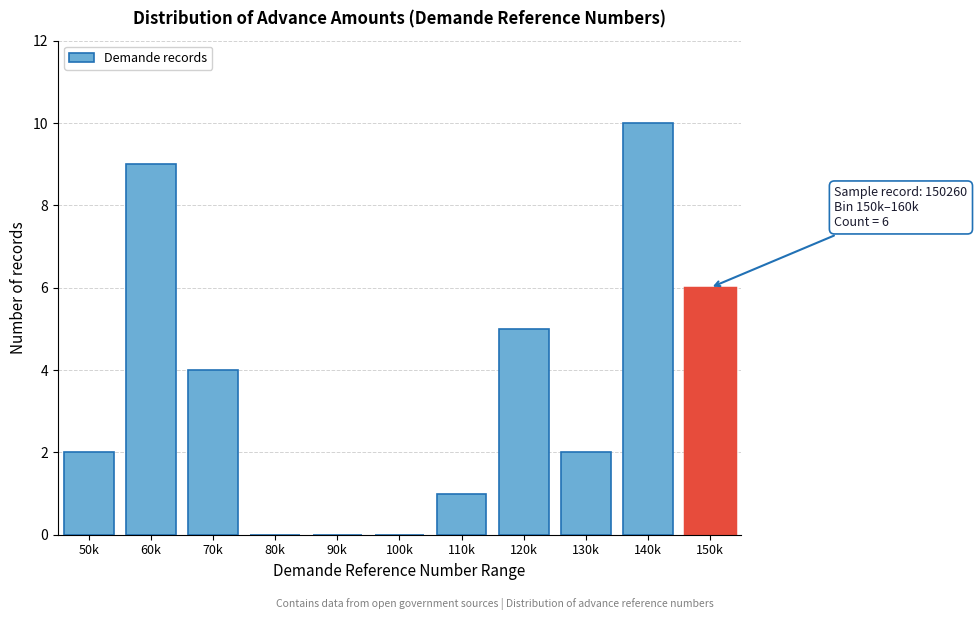

Reading left to right, what are all the values shown in this chart?

50k=2	60k=9	70k=4	80k=0	90k=0	100k=0	110k=1	120k=5	130k=2	140k=10	150k=6